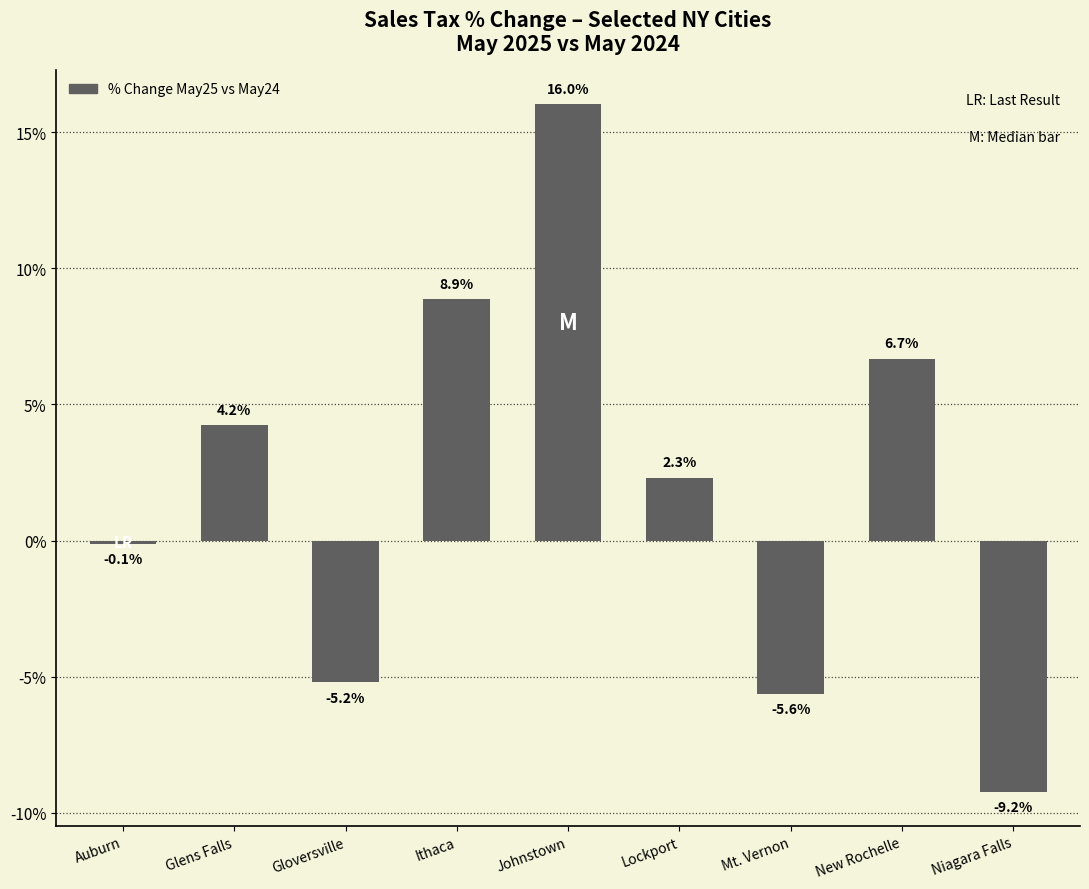

How many values are below zero?

4